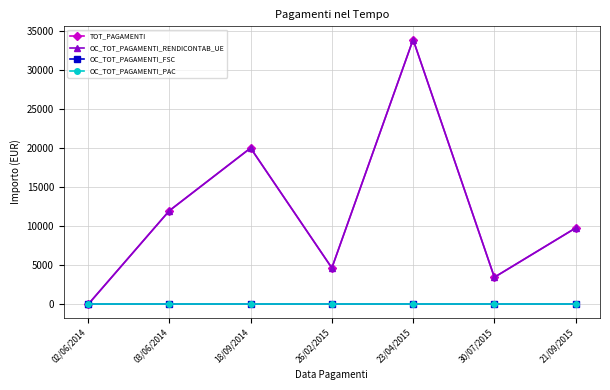

Is this an area chart (filled region under the line)?

No